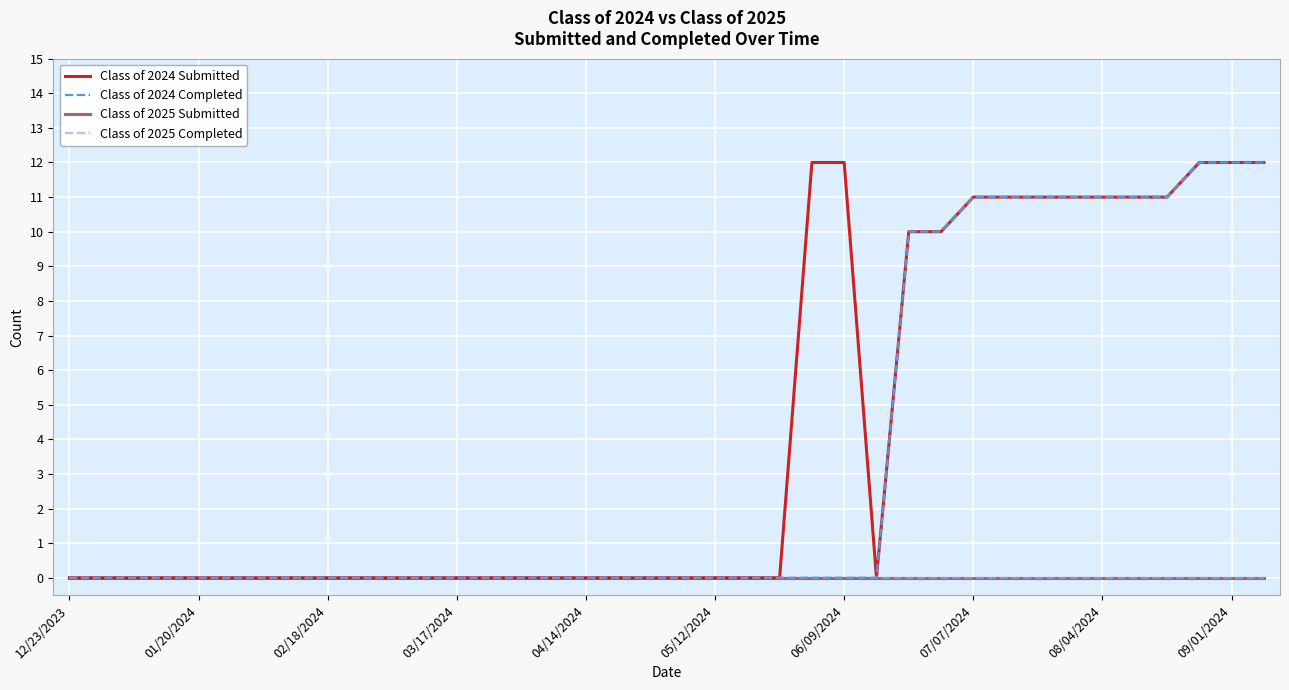

True or false: Class of 2024 Submitted has more than 1 interior local peaks.

False